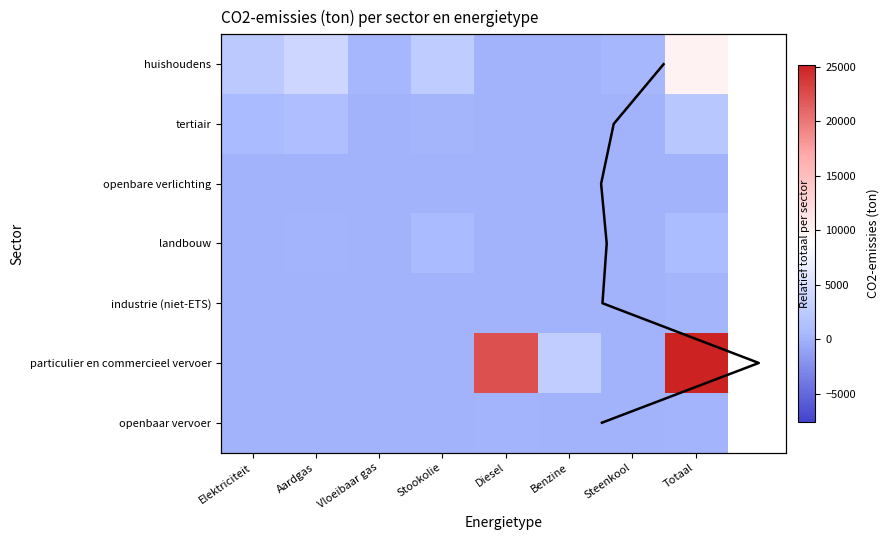

Is it true that huishoudens equals 241.4 at Steenkool?

False